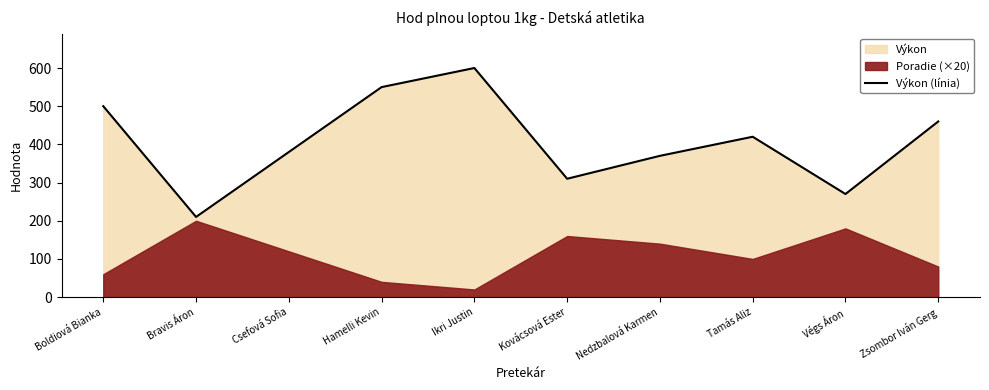

What is the approximate value of Výkon (línia) at Bravis Áron?

210